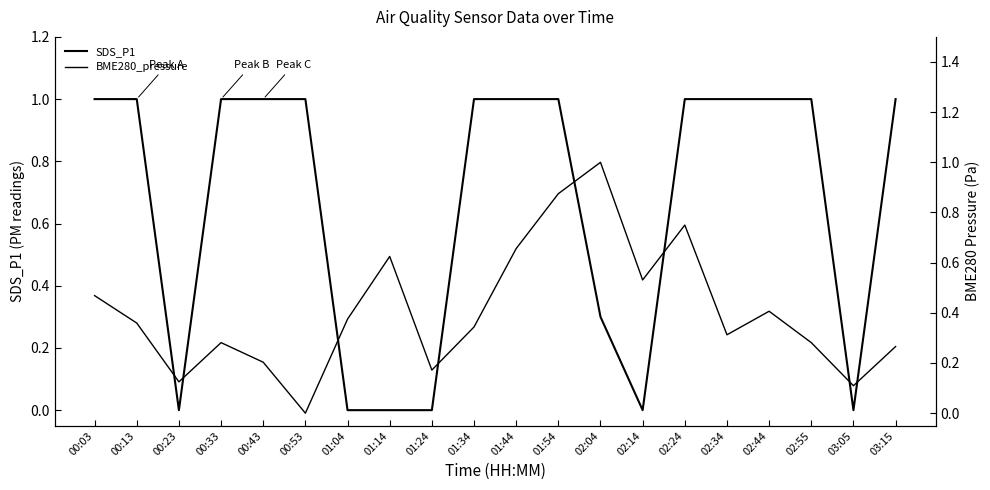

List the series in order of their overall mean, highest first.

SDS_P1, BME280_pressure